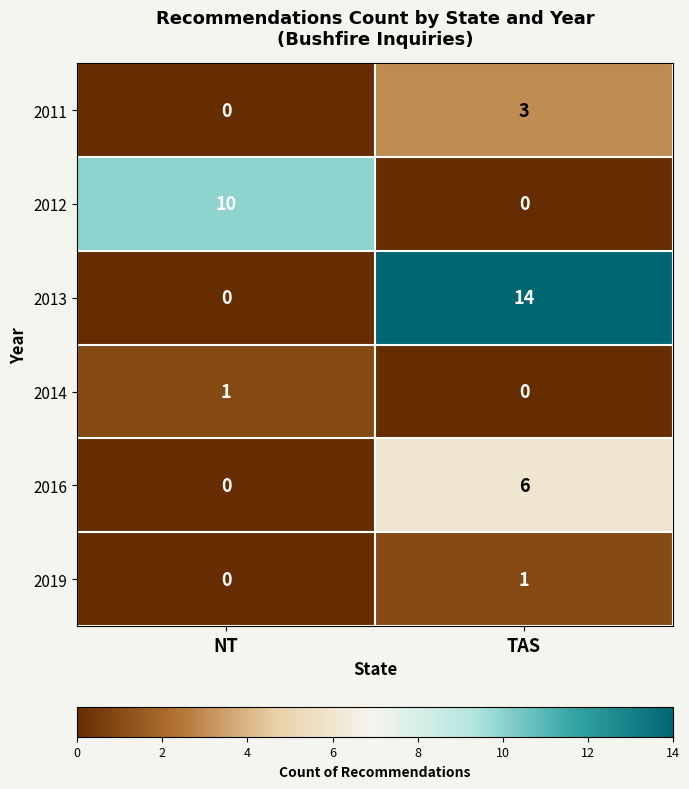

Where is 2013 nearest to the value 7?

NT